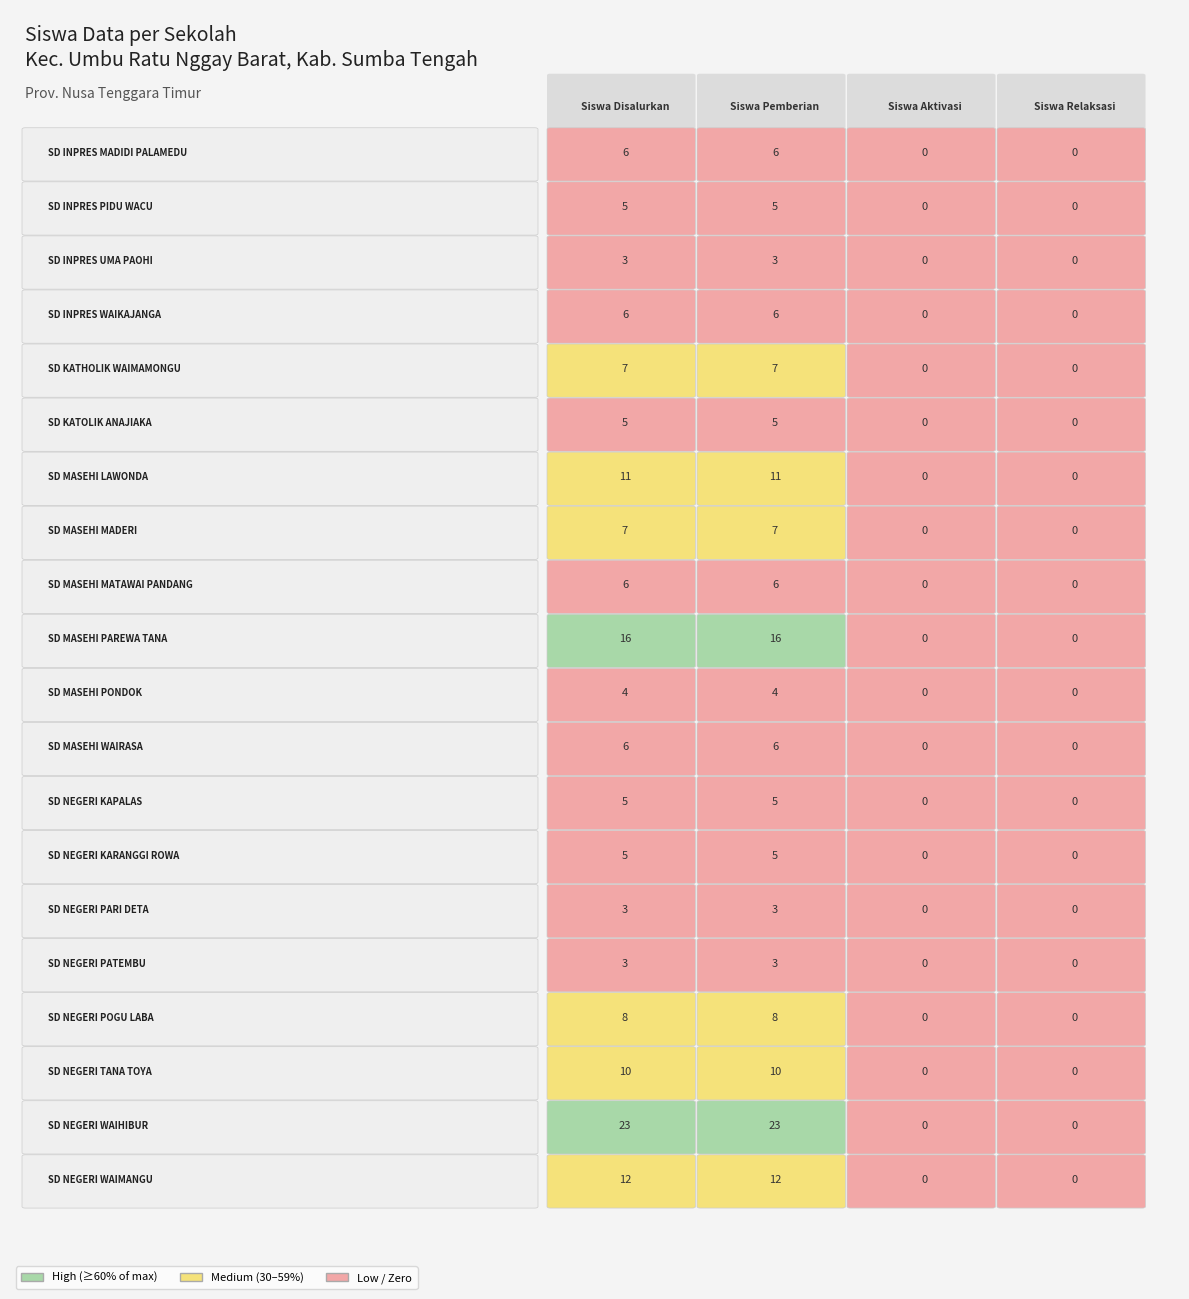

What is the average value of the SD NEGERI KAPALAS series?

2